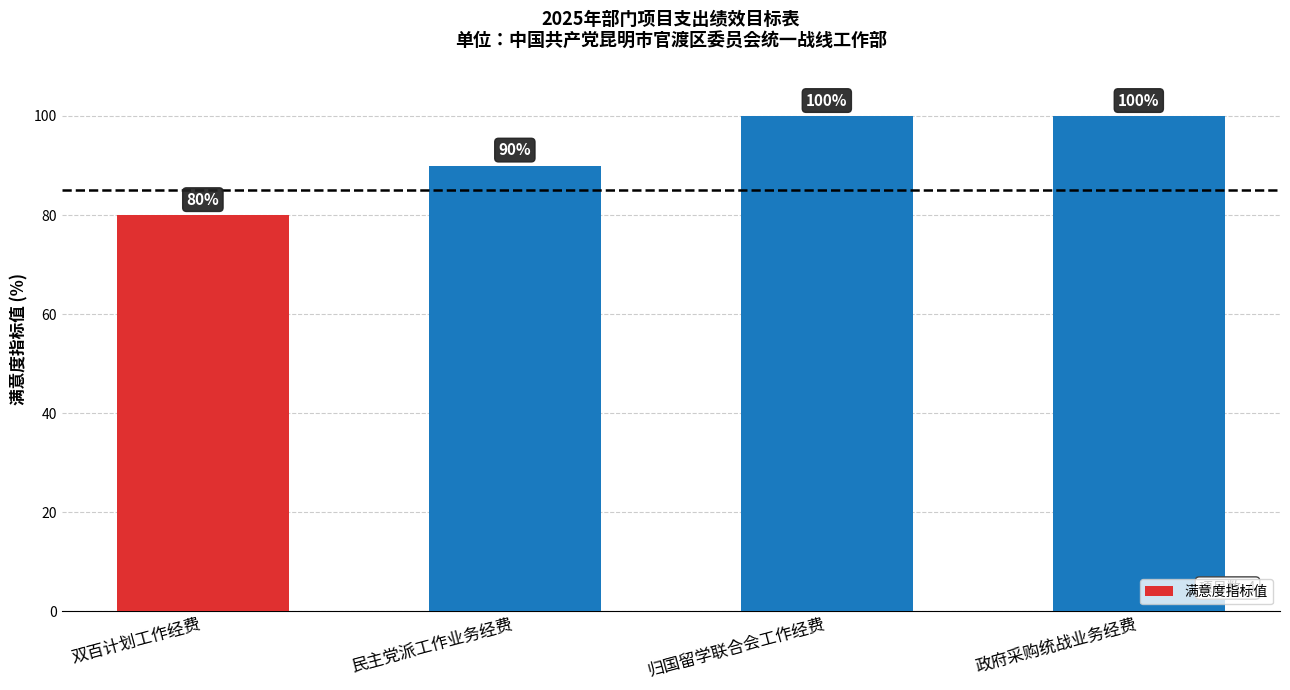

Reading left to right, extract all data points from this chart.

80	90	100	100